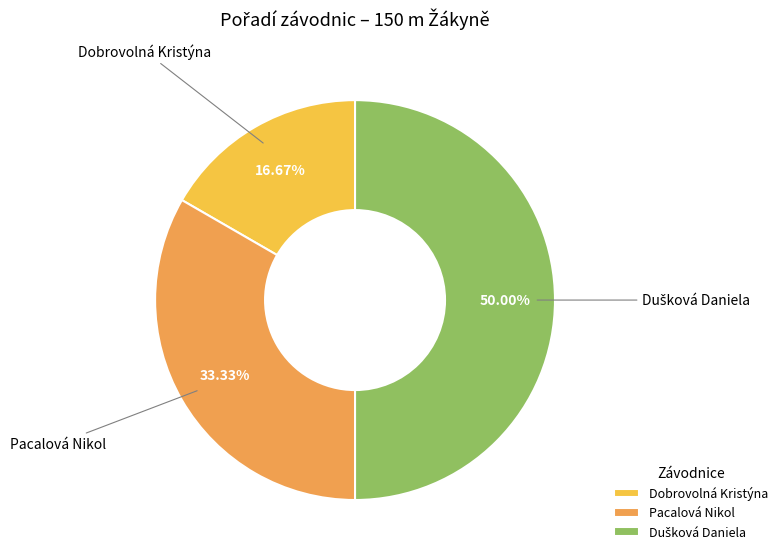

Is Pacalová Nikol the majority of the pie?

No